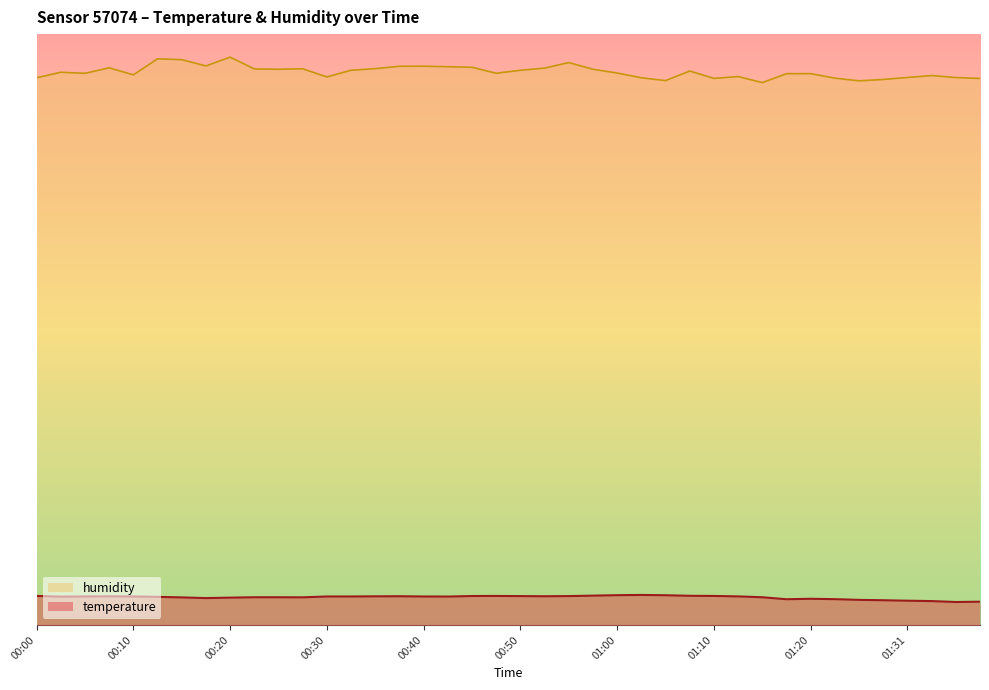

What is the spread (max minus min) of values at 00:45?

68.9